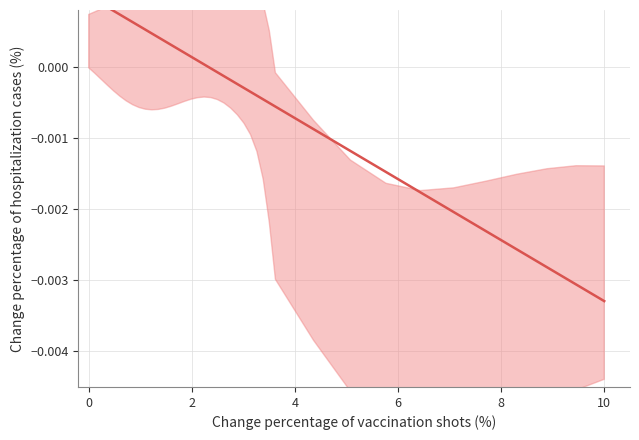

How many values are below 0?

21